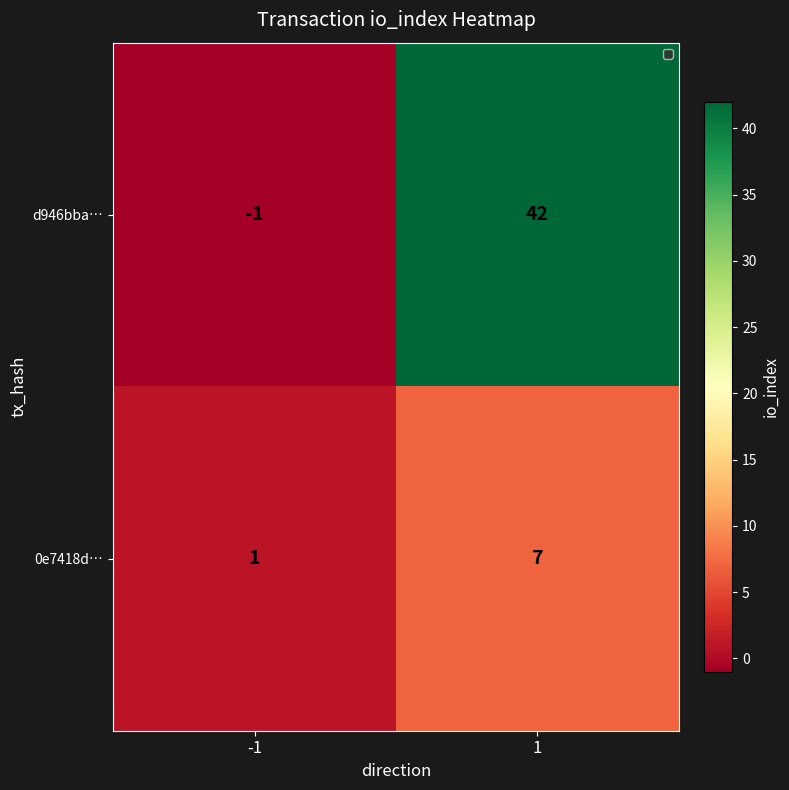

What is the difference between the 0e7418d… values at 1 and -1?

6